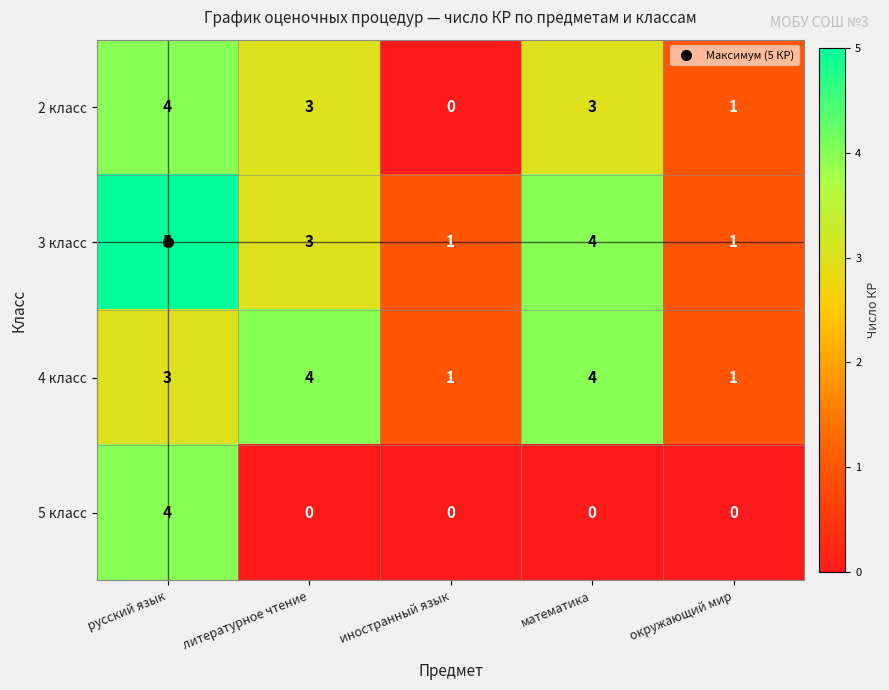

Is it true that 5 класс equals -2 at иностранный язык?

False